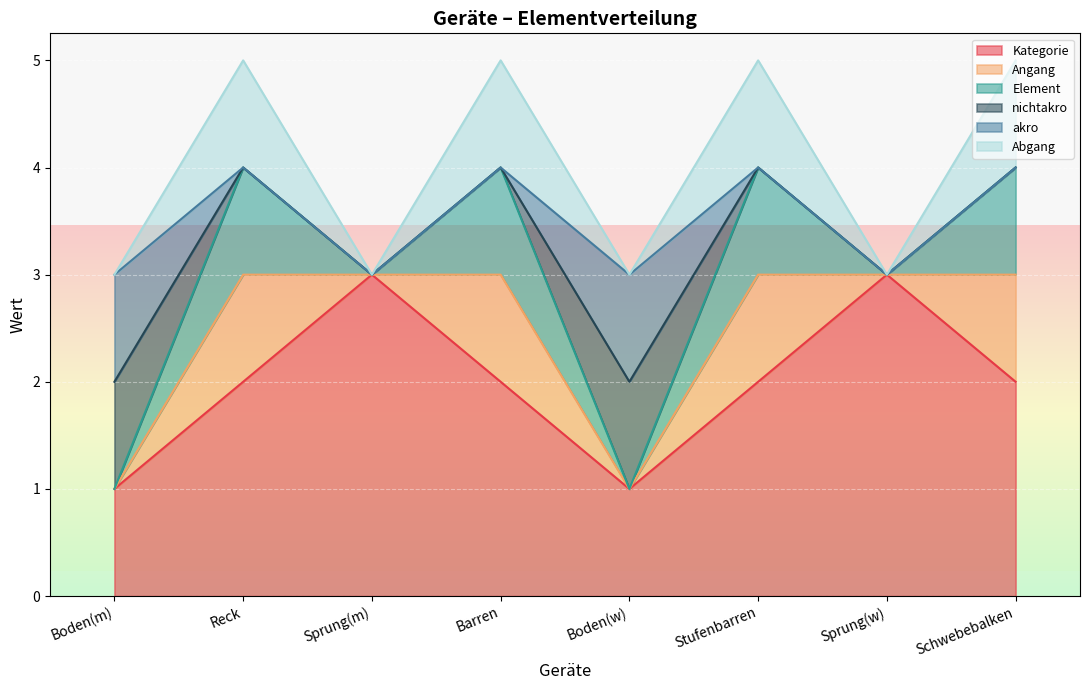

Does the chart display data point markers on the line(s)?

No